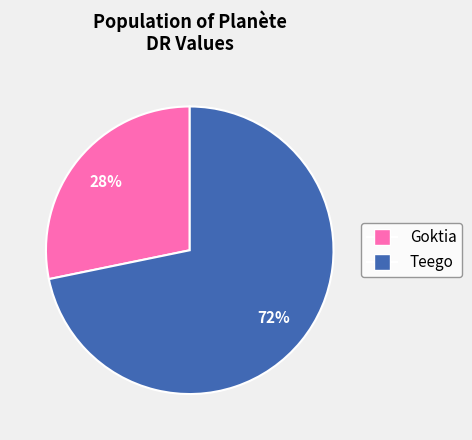

Is it true that Goktia is 28% of the pie?

True